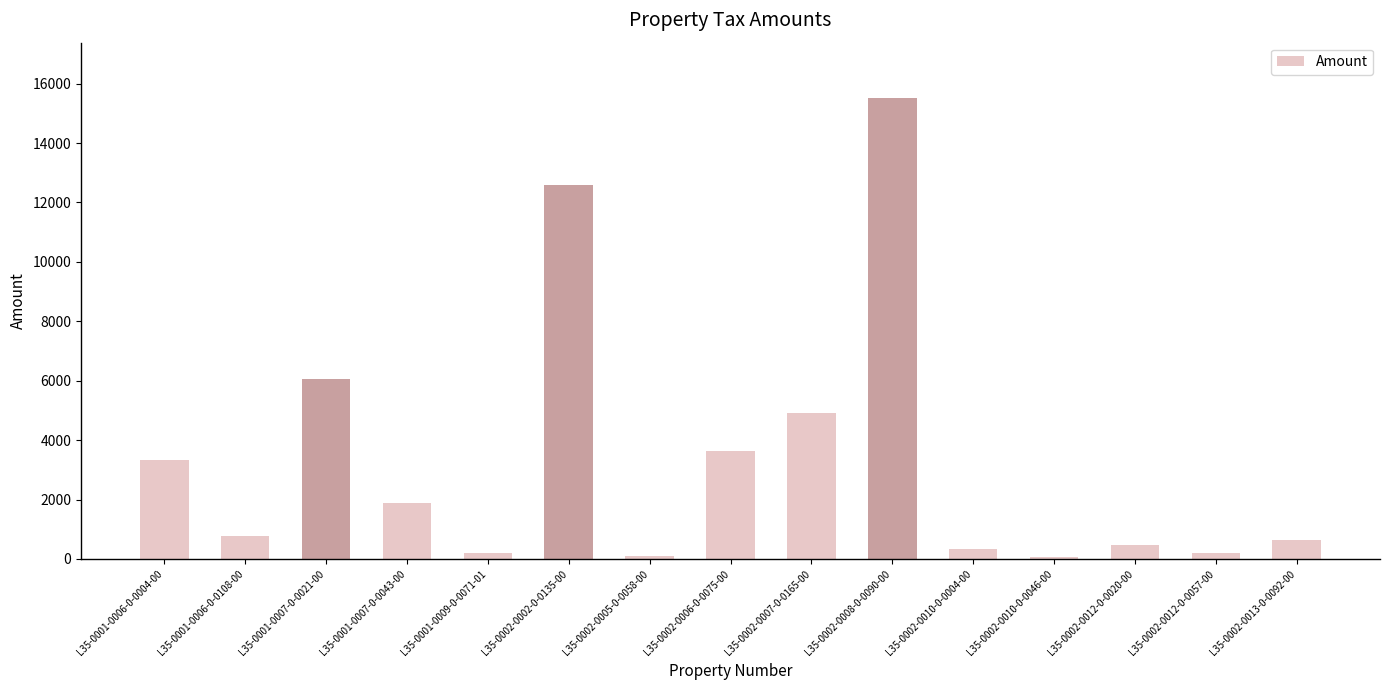

What is the difference between the second highest and minimum values?

12520.7